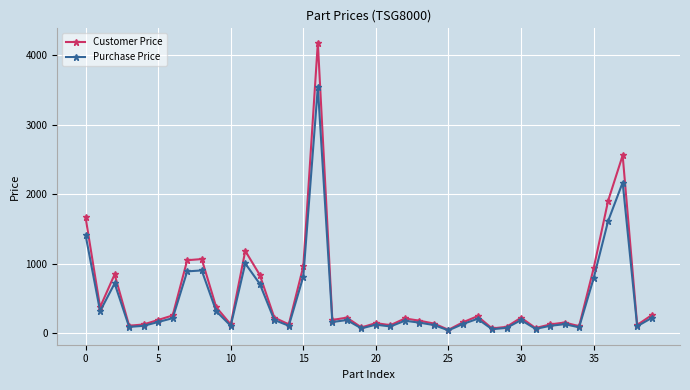

Which series has the largest range (max minus min)?

Customer Price